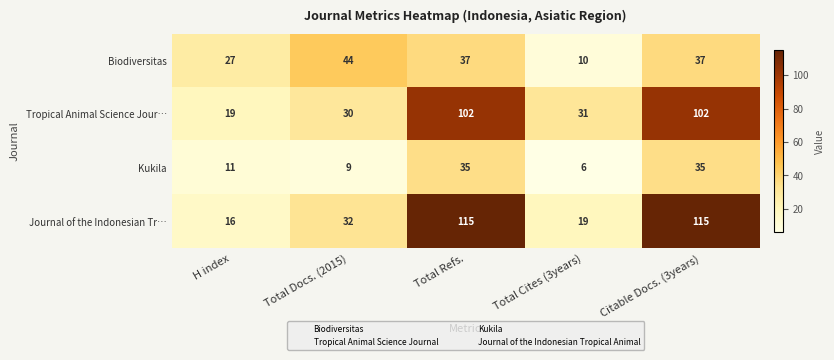

What is the minimum value shown in the chart?

6